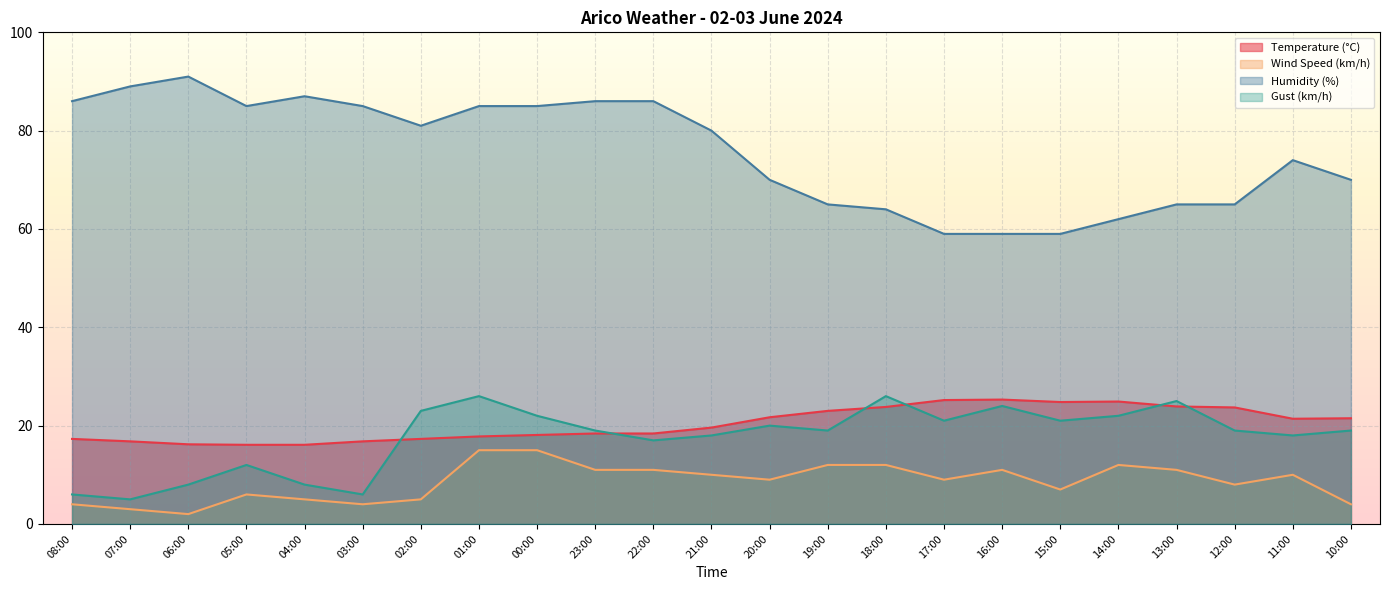

At which category does the chart reach its peak across all series?

06:00